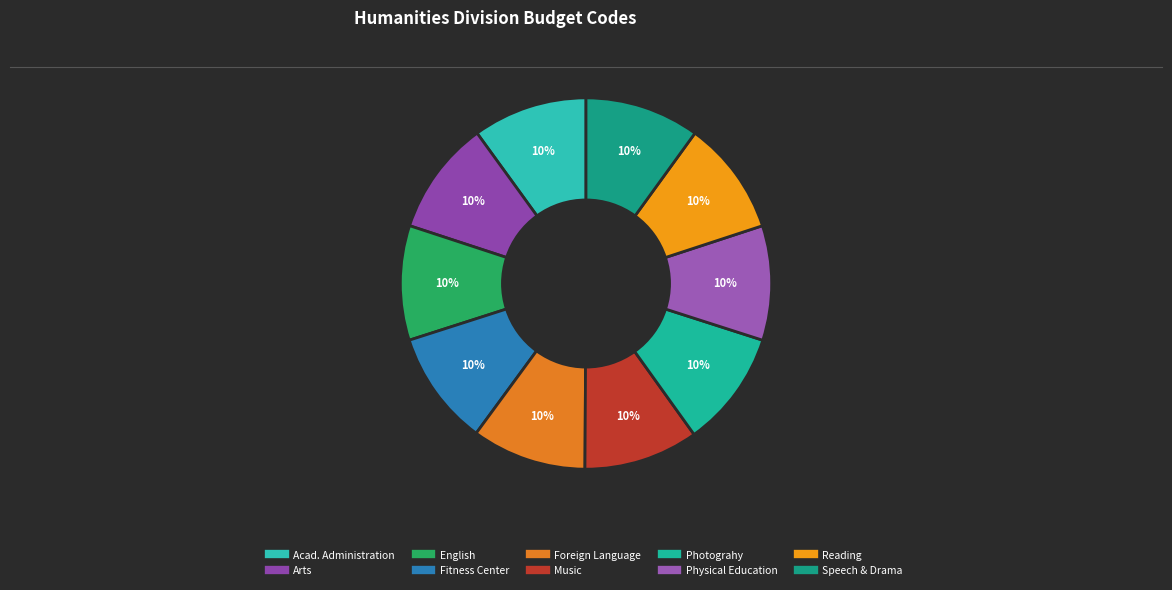

Approximately how many times larger is the value at Fitness Center compared to English?

1.0